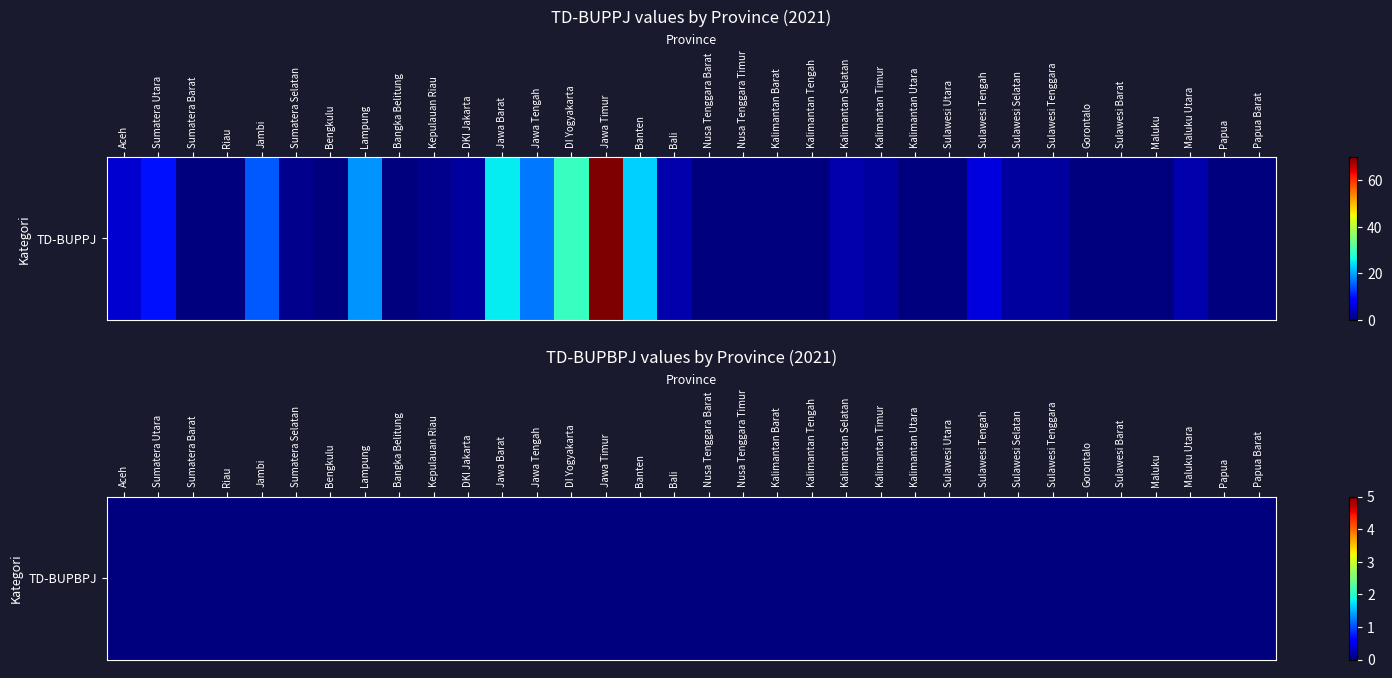

The value at DI Yogyakarta is 29. True or false?

True